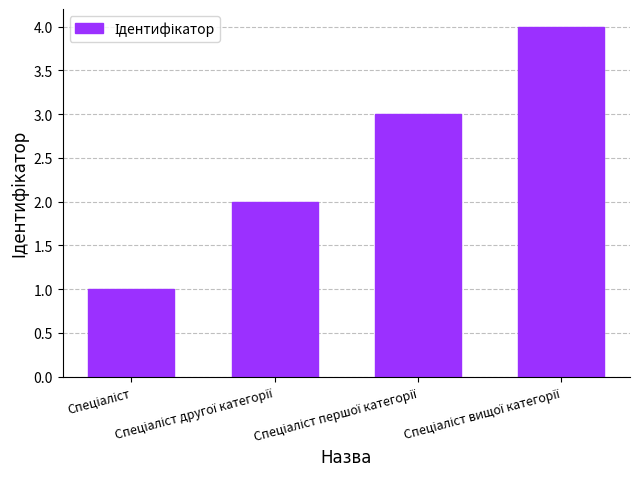

What is the difference between the maximum and minimum values?

3